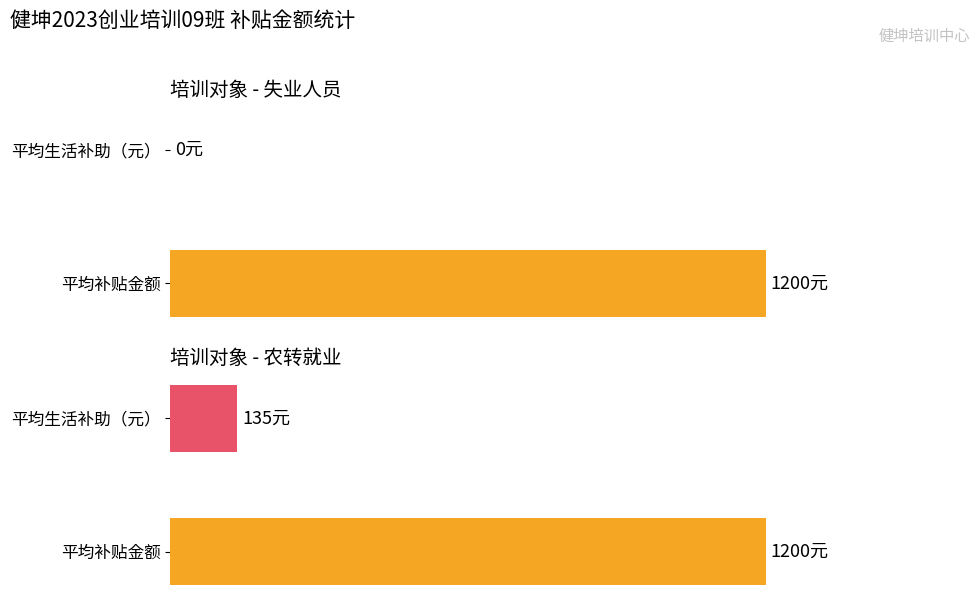

How many groups of bars are there?

2